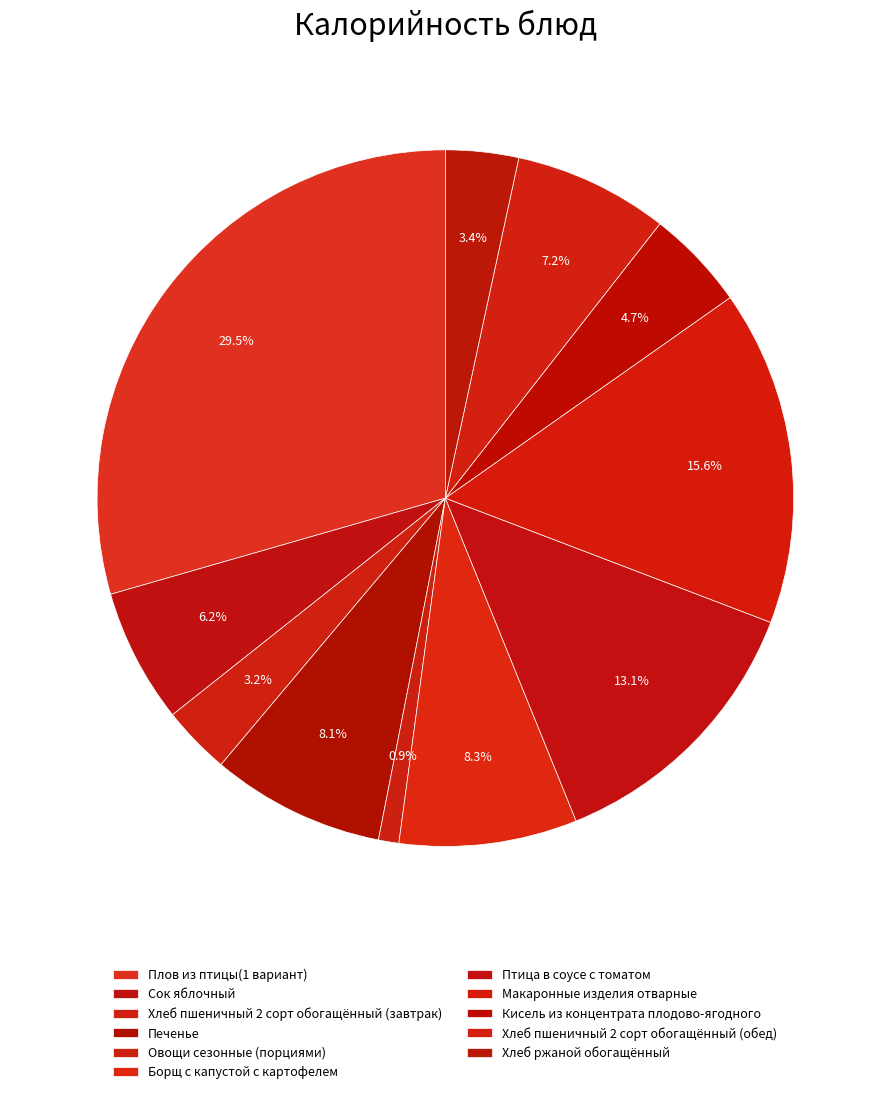

True or false: Хлеб пшеничный 2 сорт обогащённый (завтрак) accounts for 17% of the total.

False